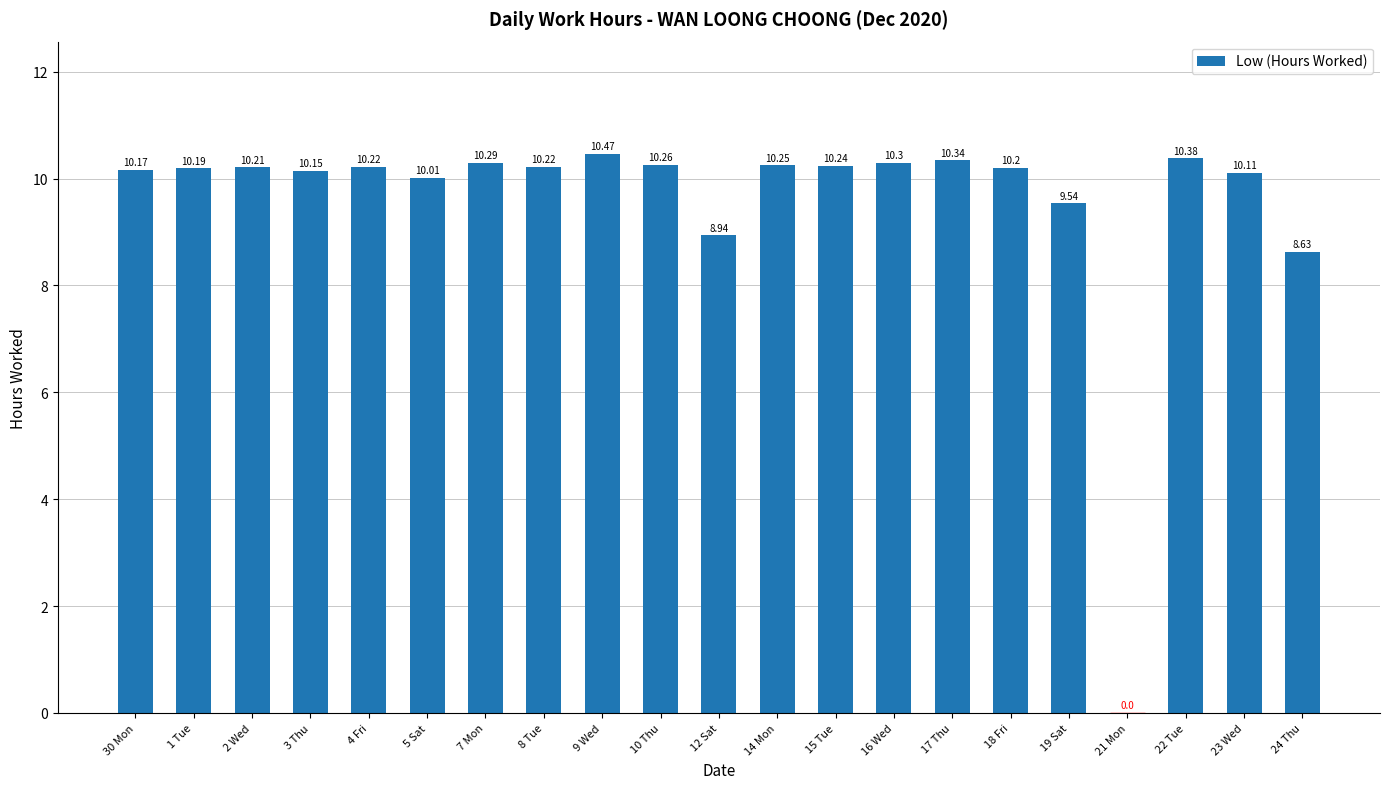

What is the sum of all values?

201.1